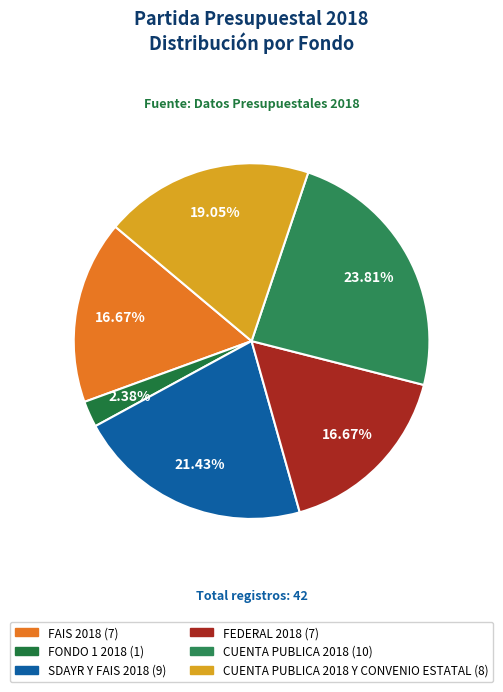

How many segments does this pie chart have?

6